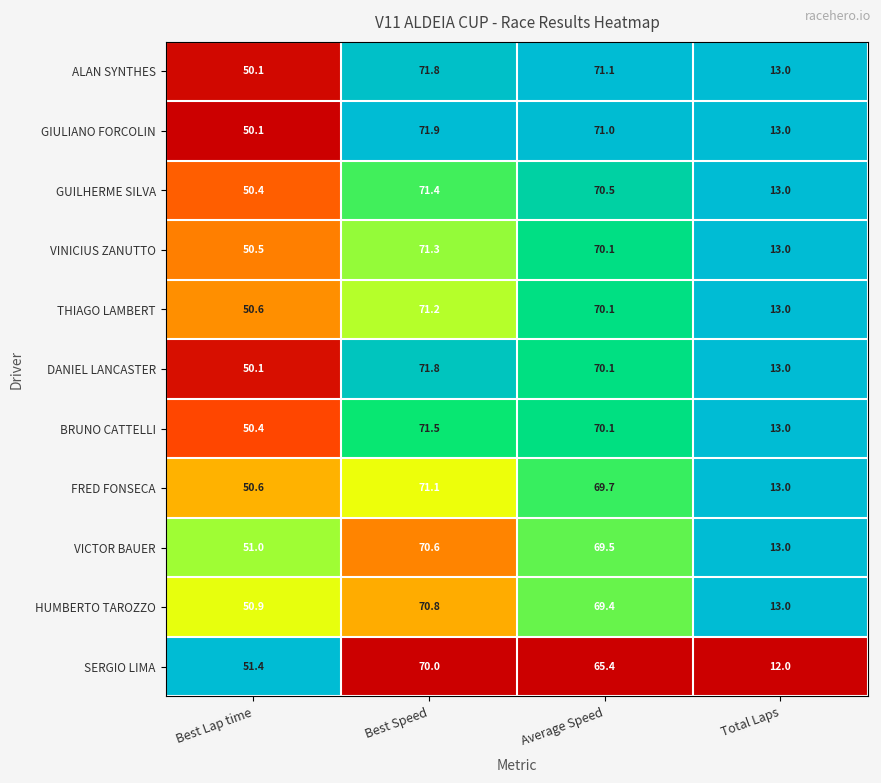

What is the smallest value displayed?

12.0